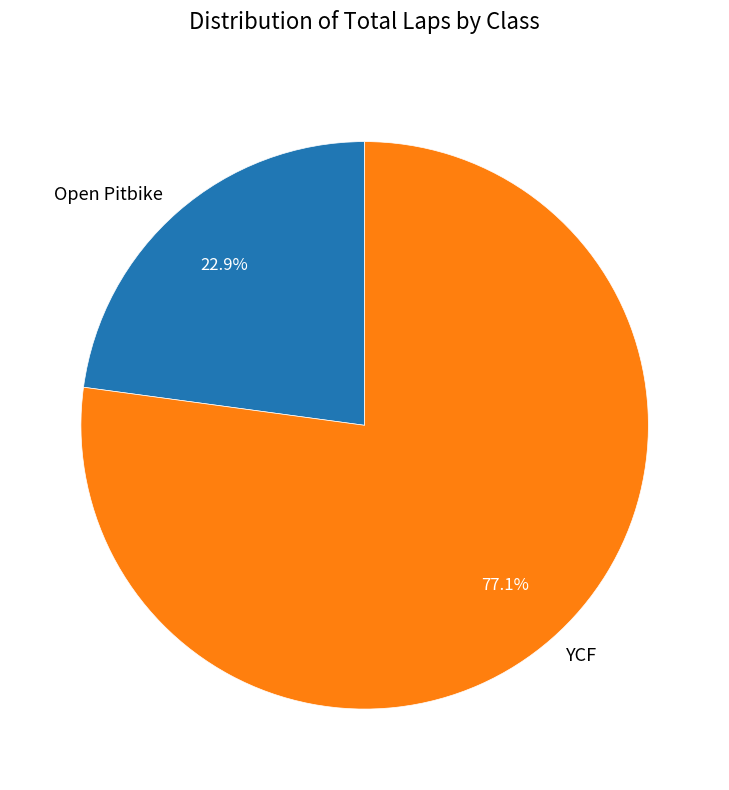

To the nearest percent, what is the average slice percentage?

50%